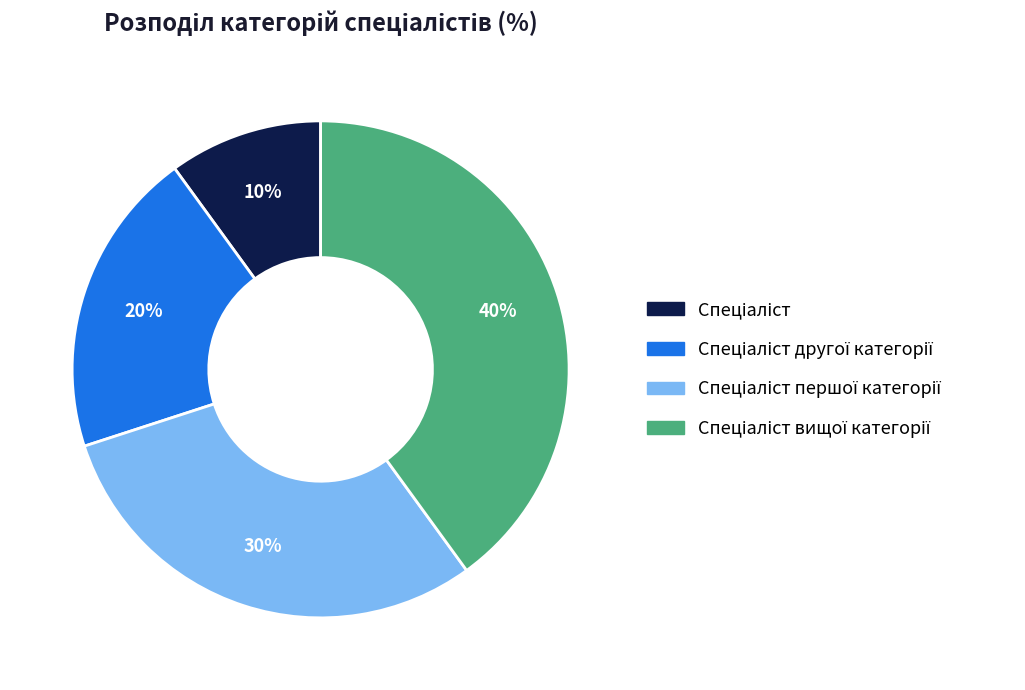

Is there any slice that represents more than half of the pie?

No